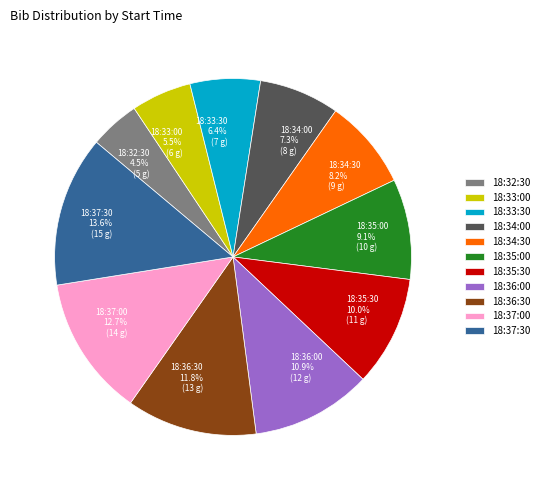

Which category has the smallest portion of the pie?

18:32:30